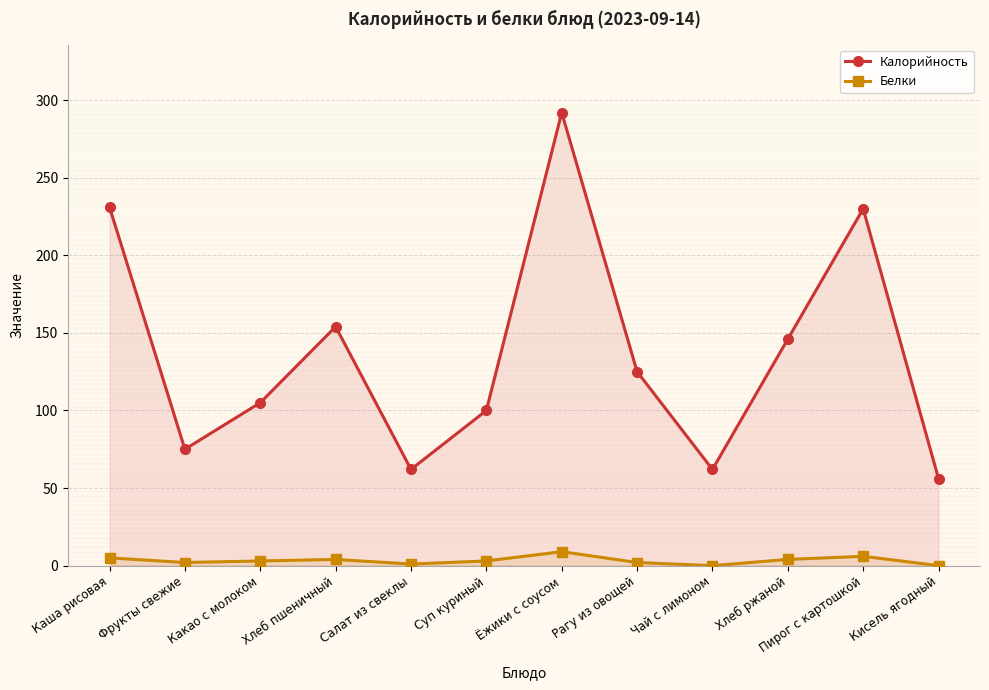

Is it true that Калорийность equals 62 at Салат из свеклы?

True